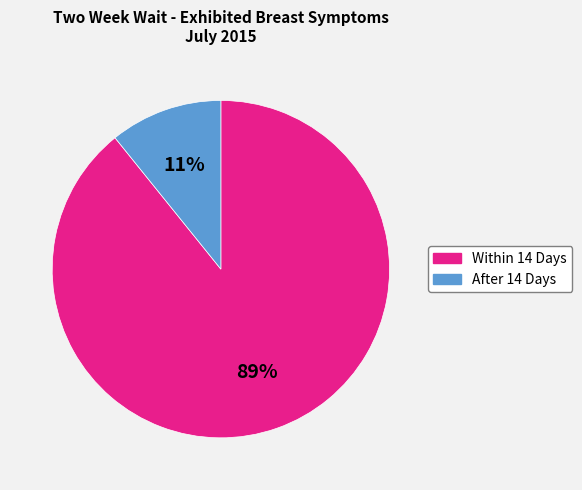

Is there a majority slice in this chart?

Yes